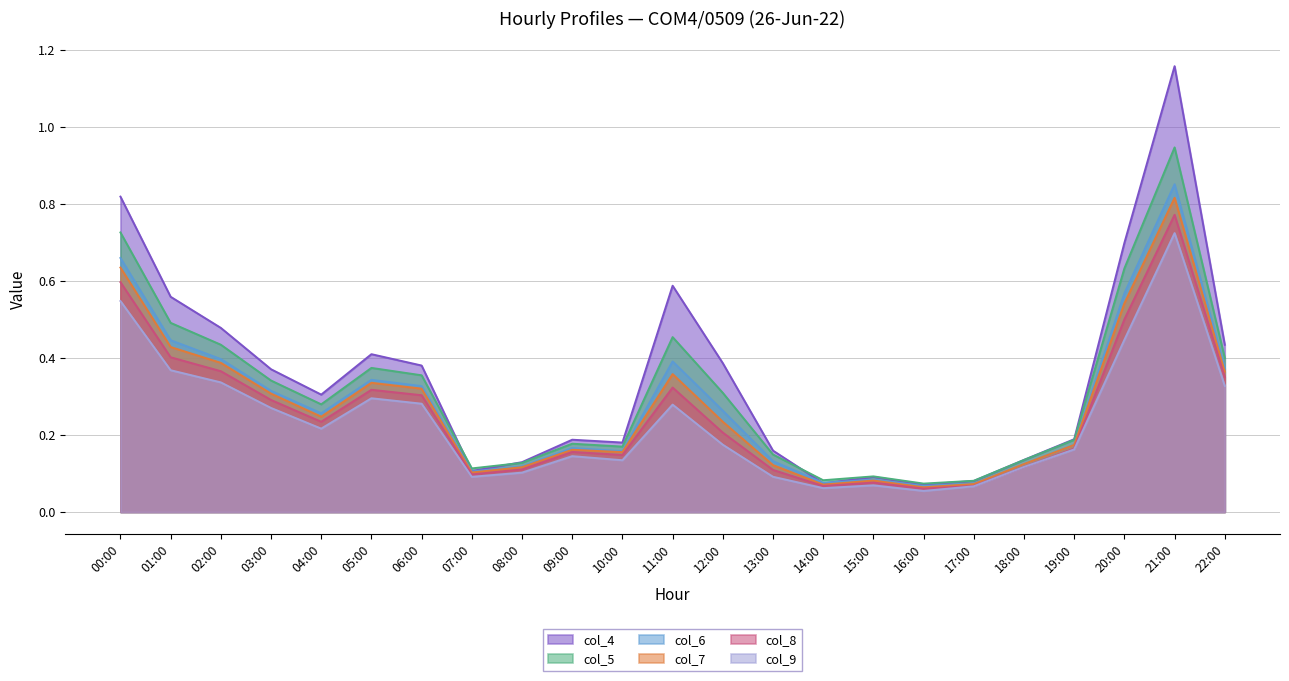

Does the chart have visible grid lines?

Yes